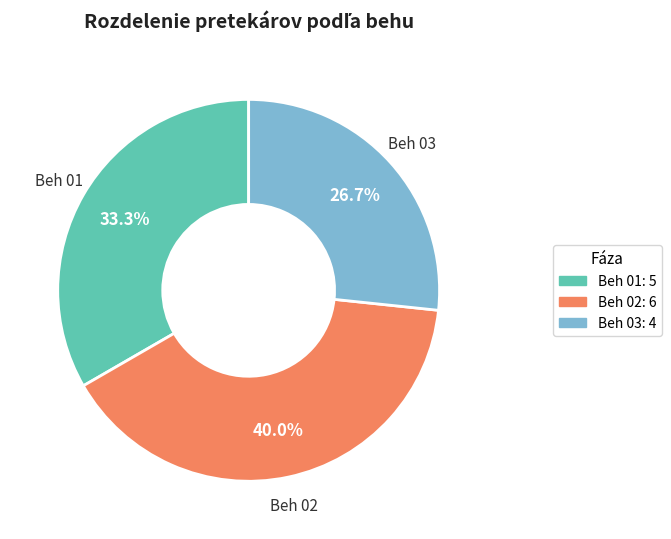

Count the number of slices in the pie.

3